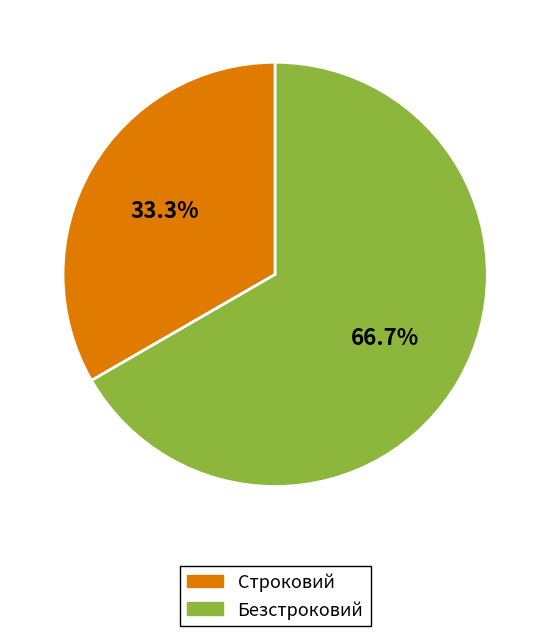

To the nearest percent, what is the combined percentage of Строковий and Безстроковий?

100%